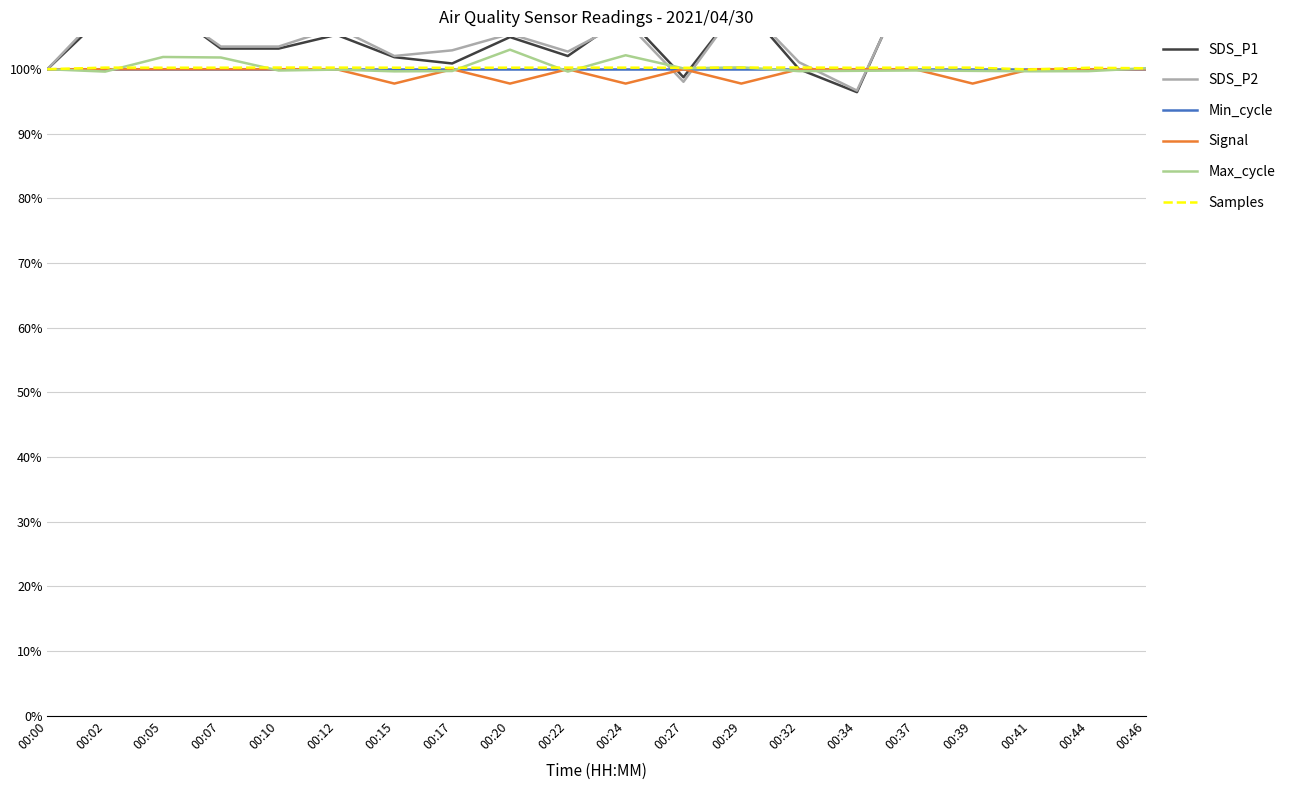

What is the minimum value shown in the chart?

96.5